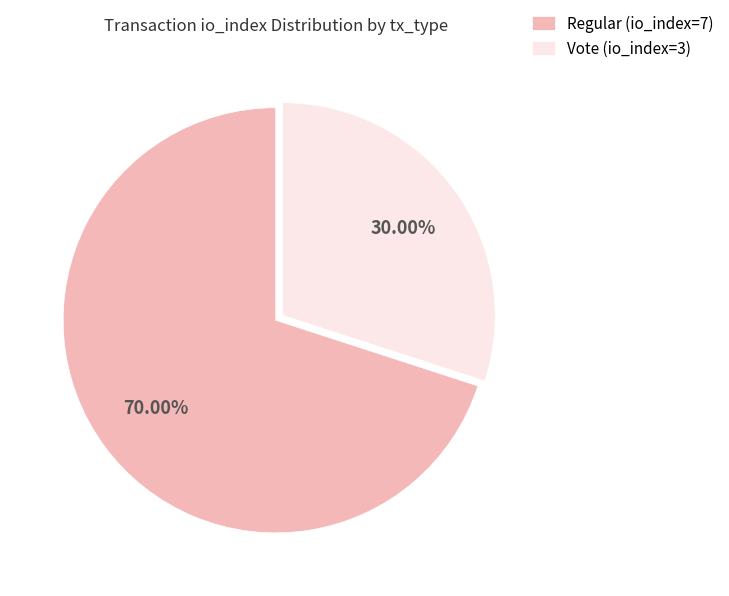

What percentage is the Regular (io_index=7) slice, to the nearest percent?

70%